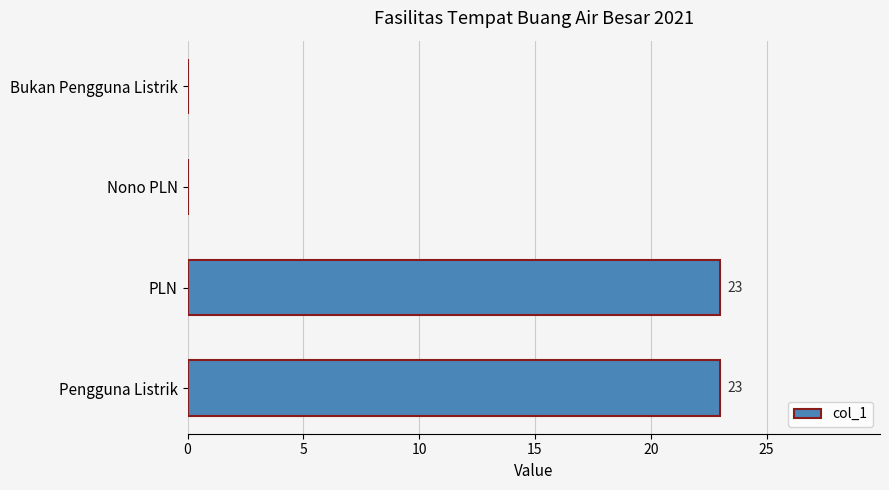

How many values are between 0 and 23?

4